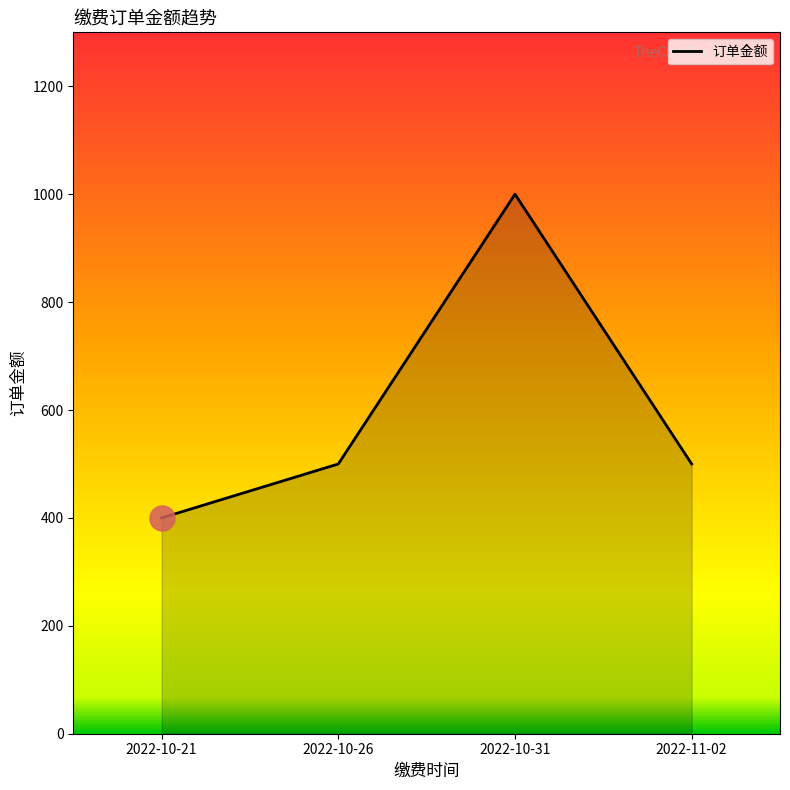

What is the difference between the values at 2022-10-26 and 2022-10-21?

100